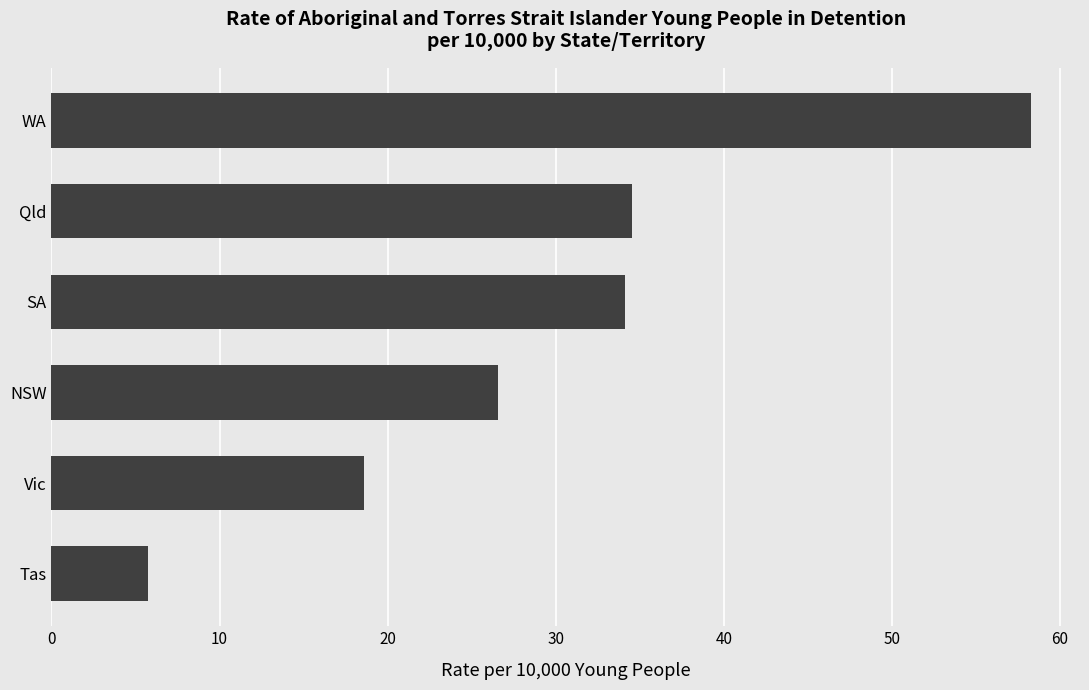

The chart shows a value of 93.8 at WA. True or false?

False